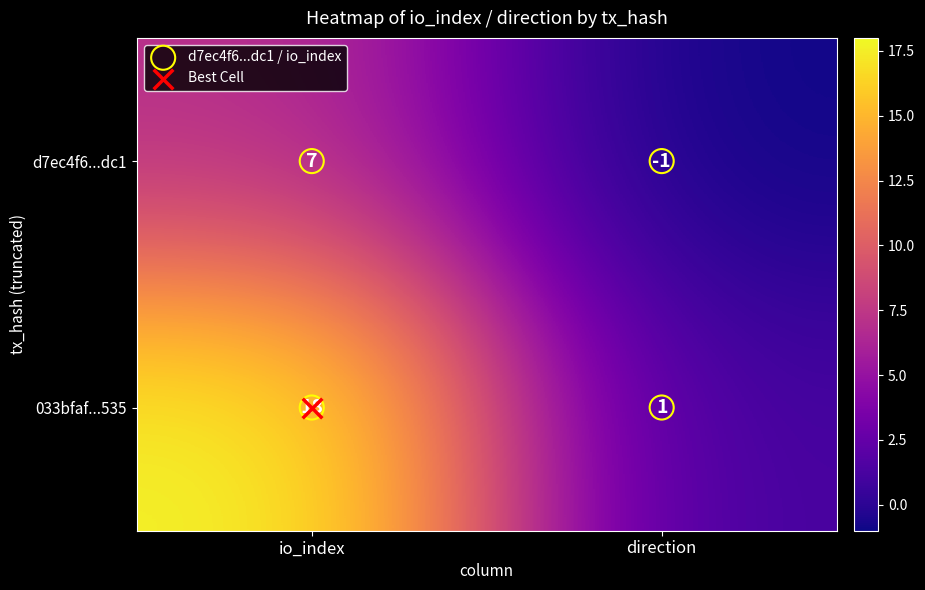

How many data points does each series have?

2